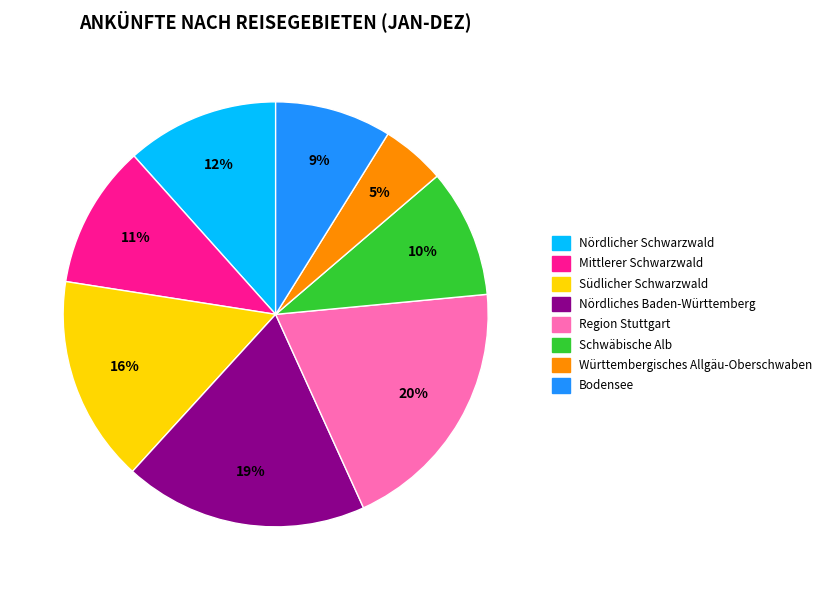

To the nearest percent, what portion does Nördlicher Schwarzwald represent?

12%